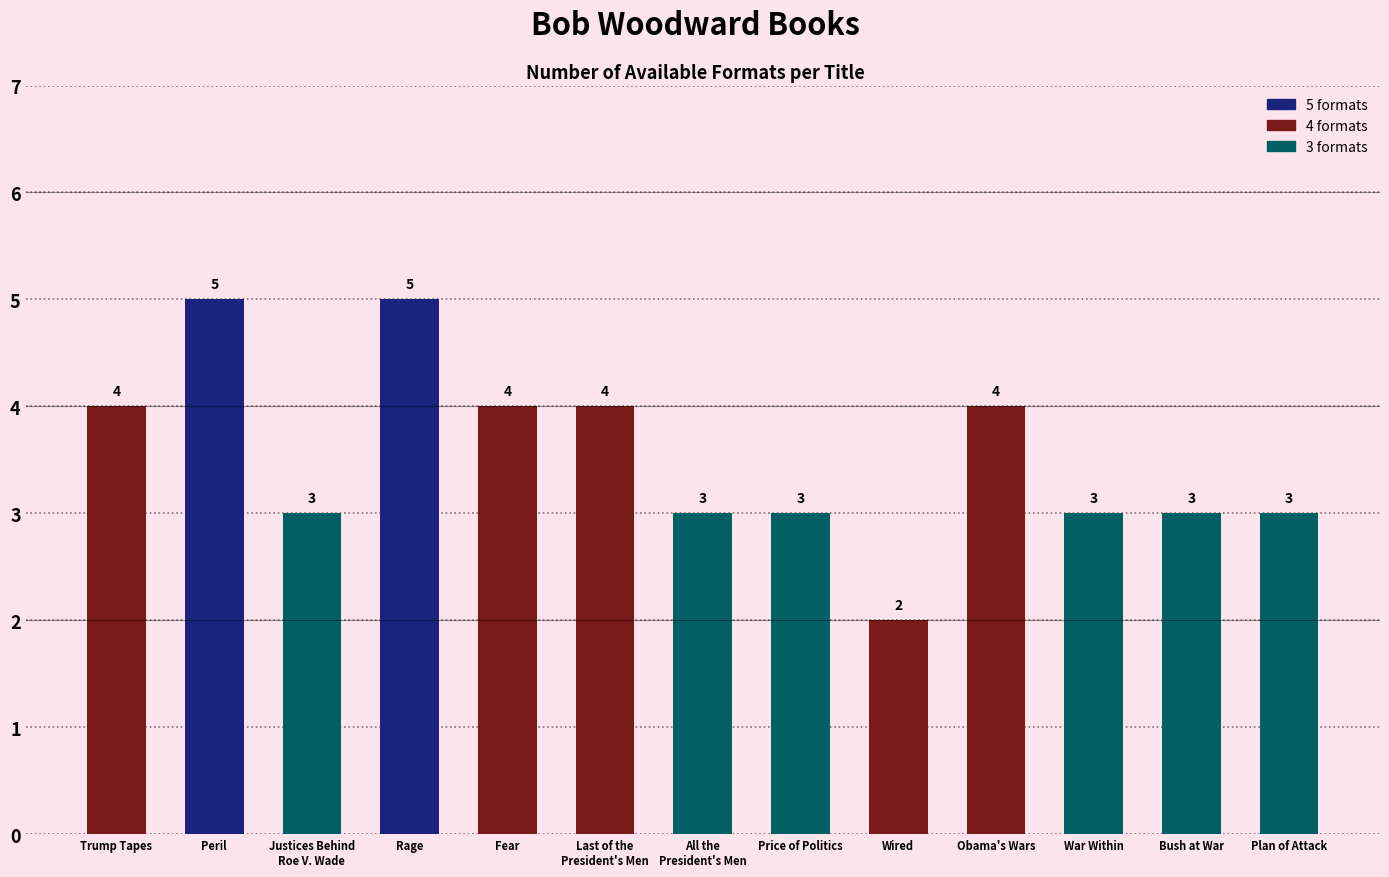

What is the difference between the values at Wired and Bush at War?

1